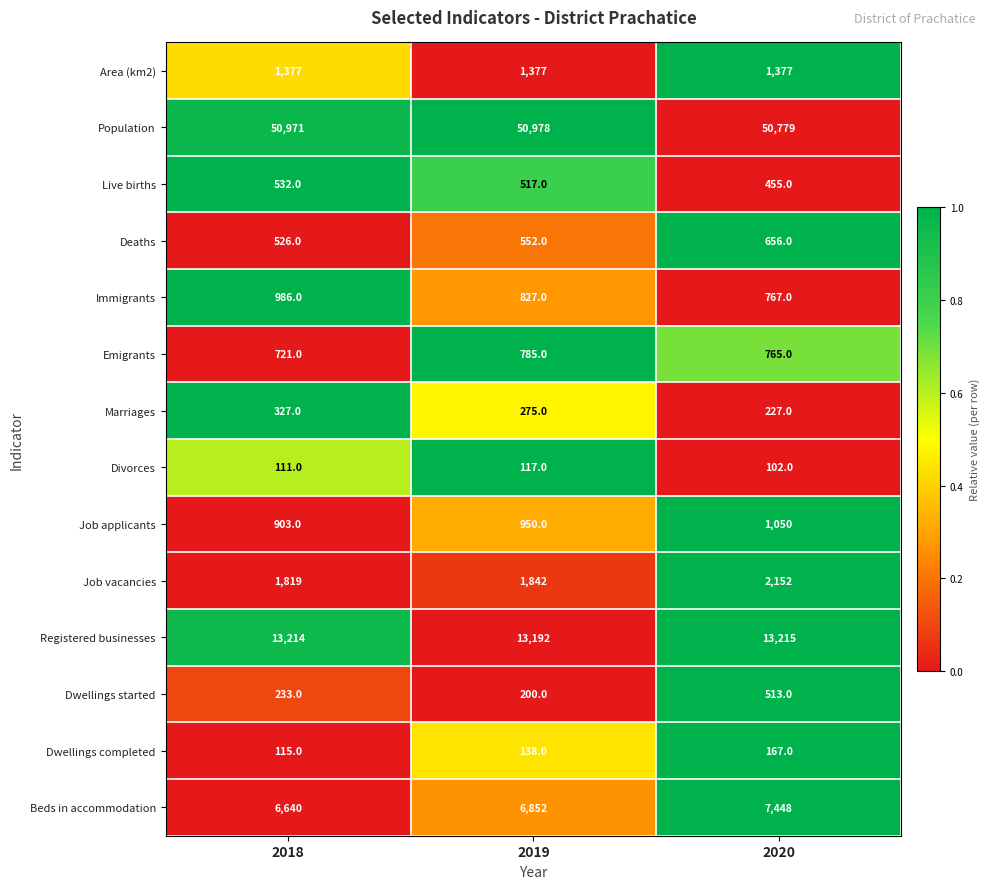

What is the sum of all Job vacancies values?

5813